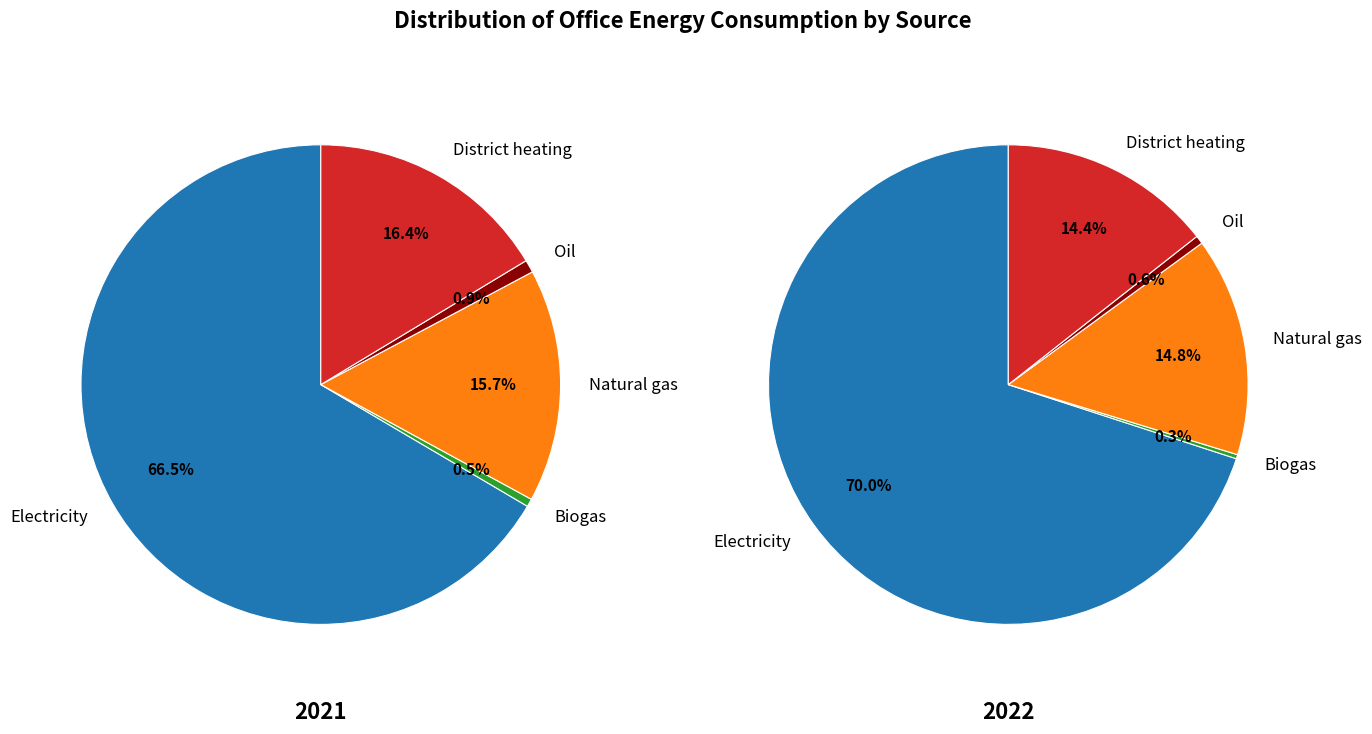

What portion of the pie excludes Oil?

99.1%